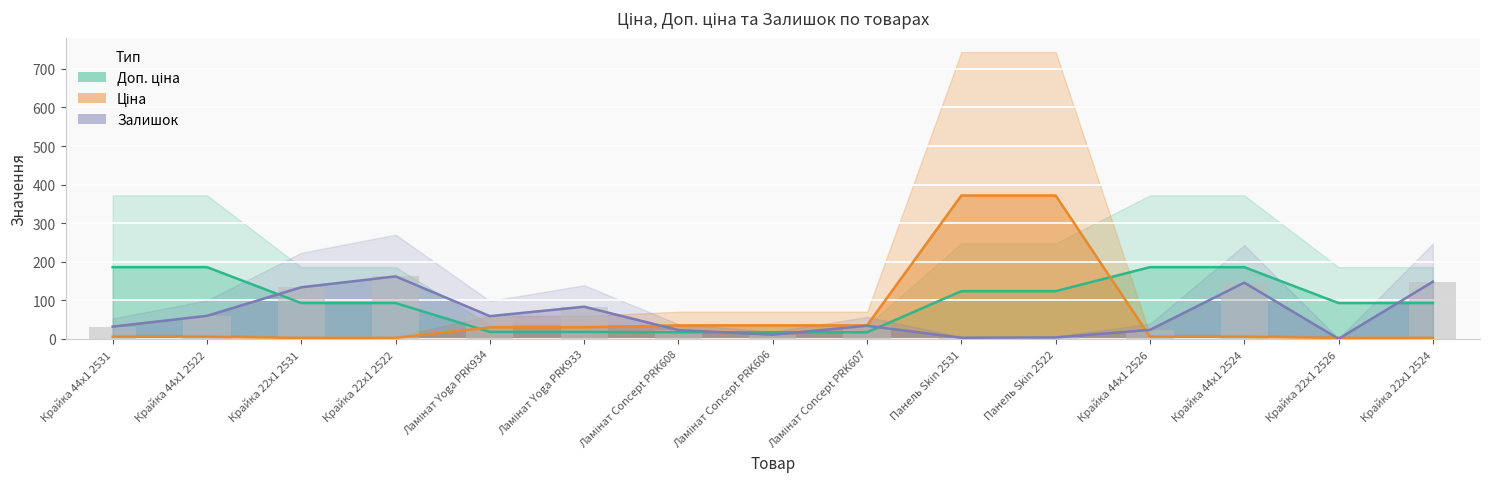

Reading left to right, list all the values displayed in this chart.

Доп. ціна (лінія): 186.2	186.2	93.1	93.1	18.3	18.3	17.4	17.4	17.4	123.9	123.9	186.2	186.2	93.1	93.1
Ціна (лінія): 5.6	5.6	2.8	2.8	30.0	30.0	35.3	35.3	35.3	371.8	371.8	5.6	5.6	2.8	2.8
Залишок (лінія): 32.0	60.0	134.0	162.2	59.2	83.6	23.0	11.2	34.2	3.2	4.0	23.6	146.0	0.4	148.4
Залишок (бар): 32.0	60.0	134.0	162.2	59.2	83.6	23.0	11.2	34.2	3.2	4.0	23.6	146.0	0.4	148.4